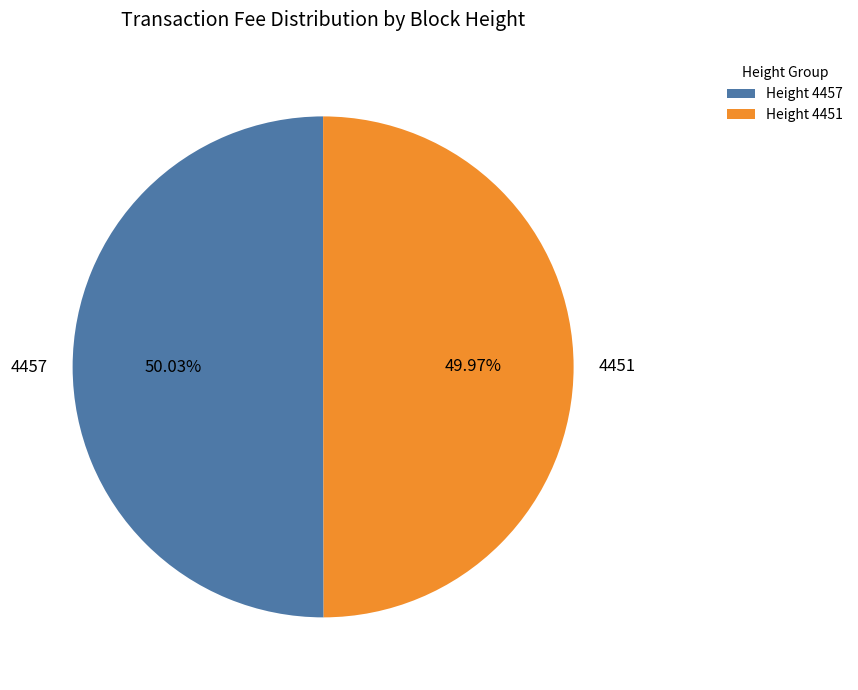

Is the sum of 4457 and 4451 greater than half?

Yes